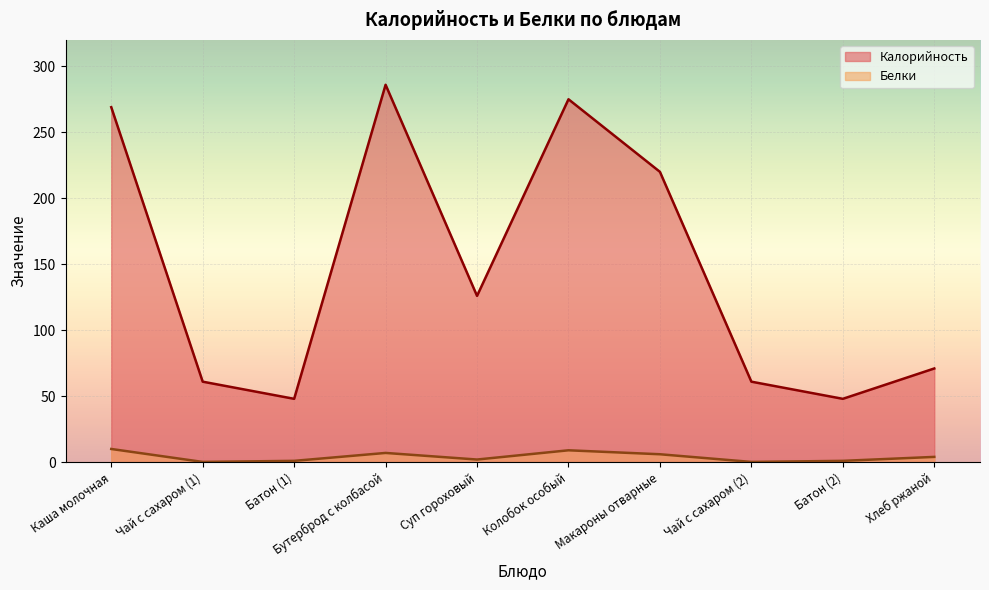

Which series has the largest range (max minus min)?

Калорийность